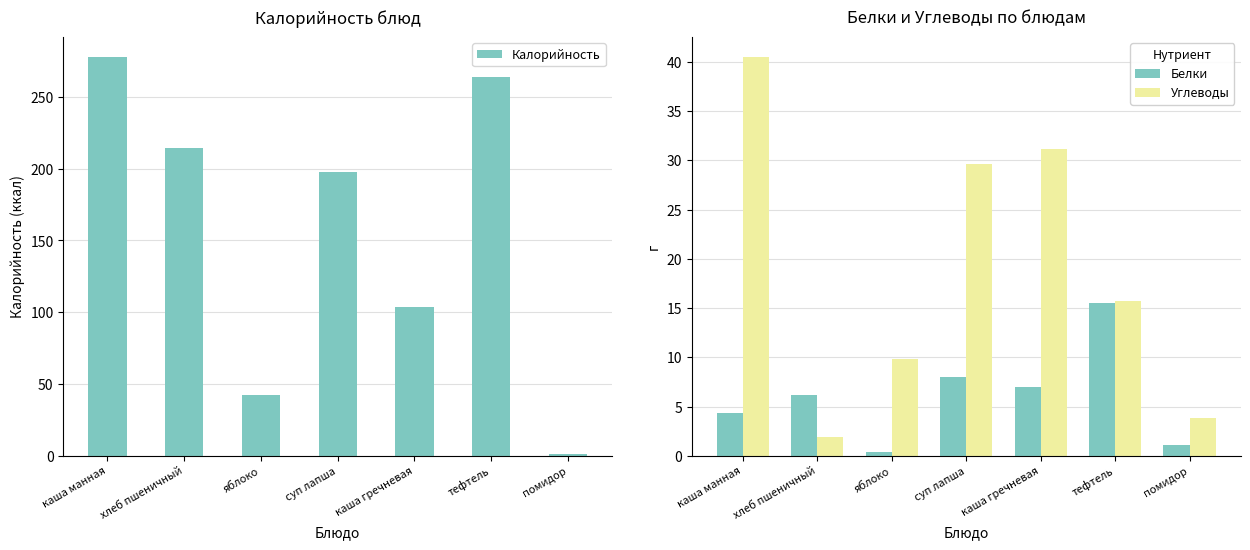

What is the spread (max minus min) of values at суп лапша?

189.8